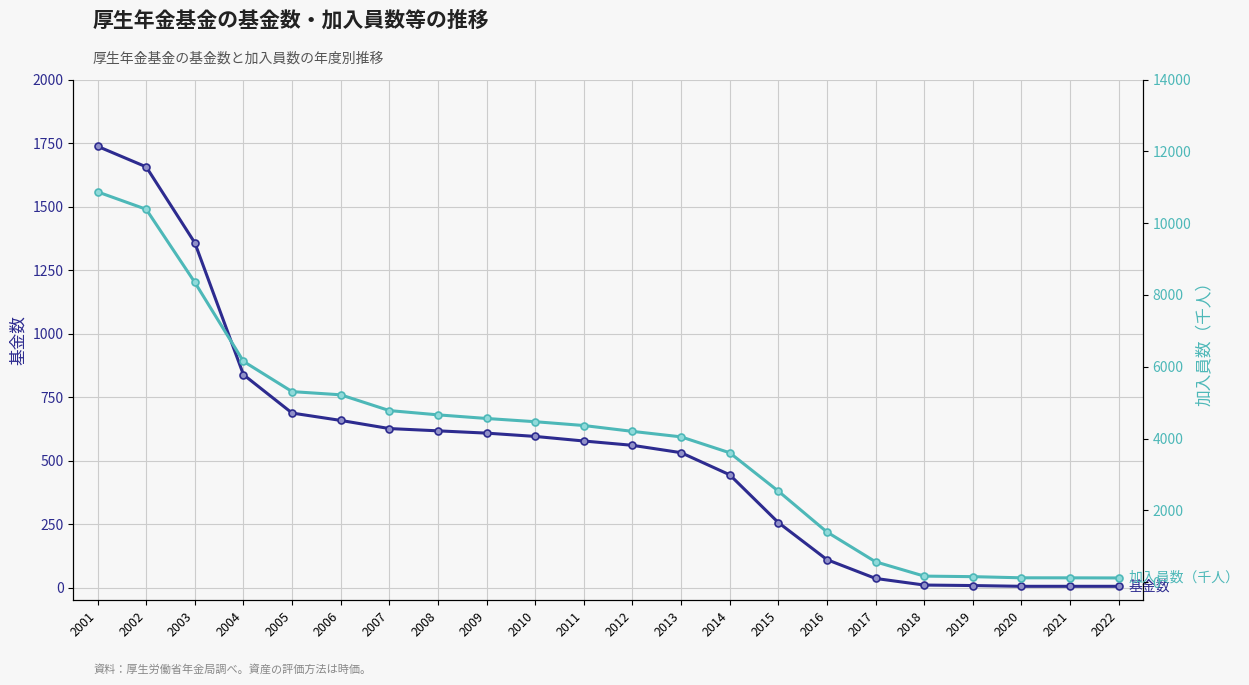

At which label does 加入員数（千人） first exceed 4366?

2001